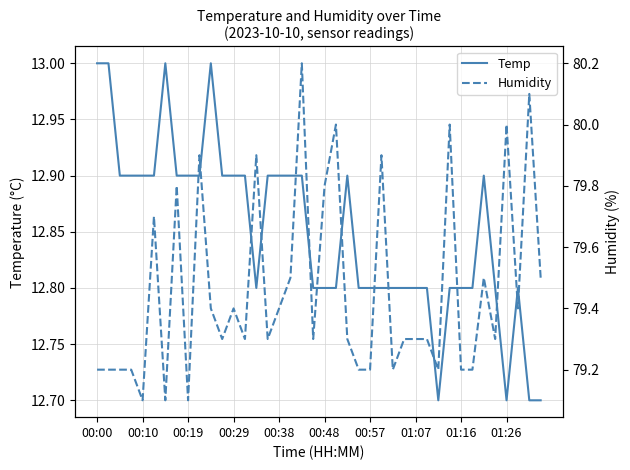

List the series in order of their peak value, highest first.

Humidity, Temp